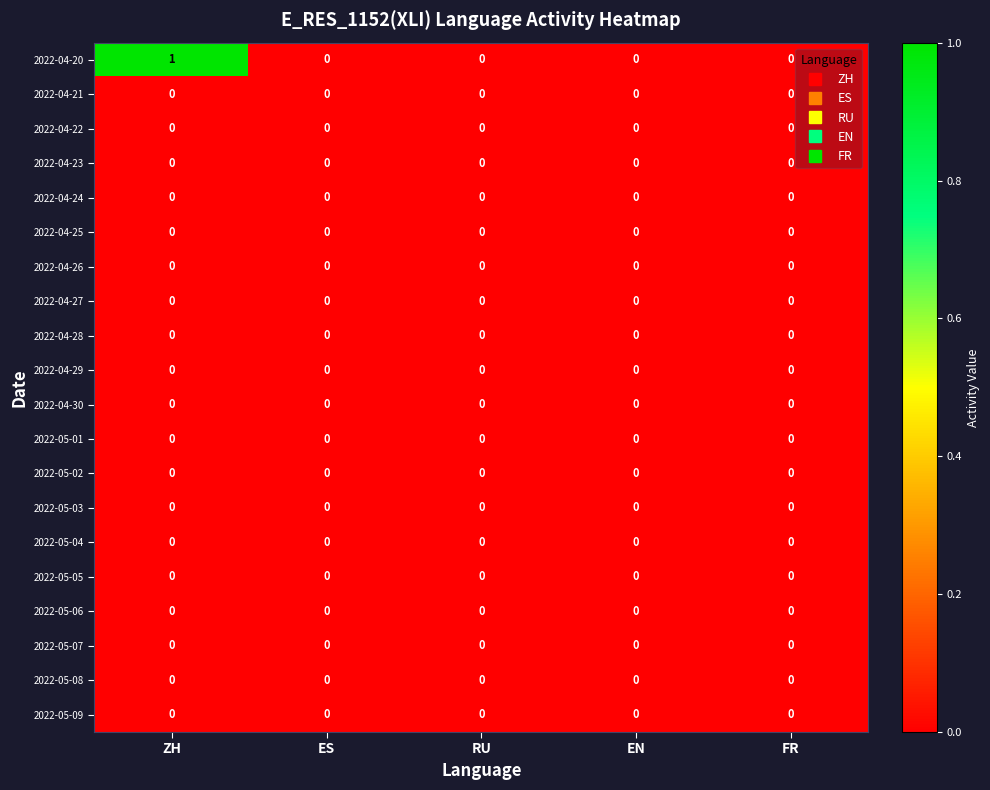

Is it true that 2022-05-06 equals 0 at ZH?

True